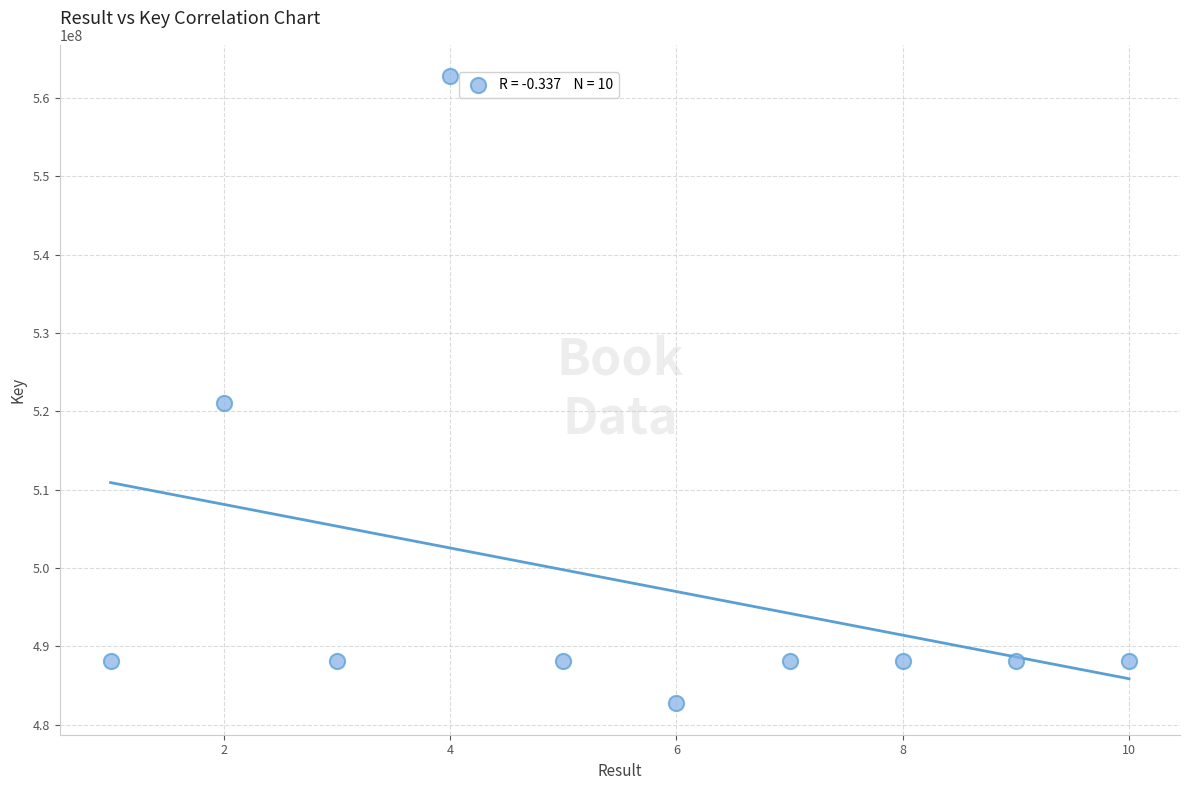

What is the average Y value?

498364654